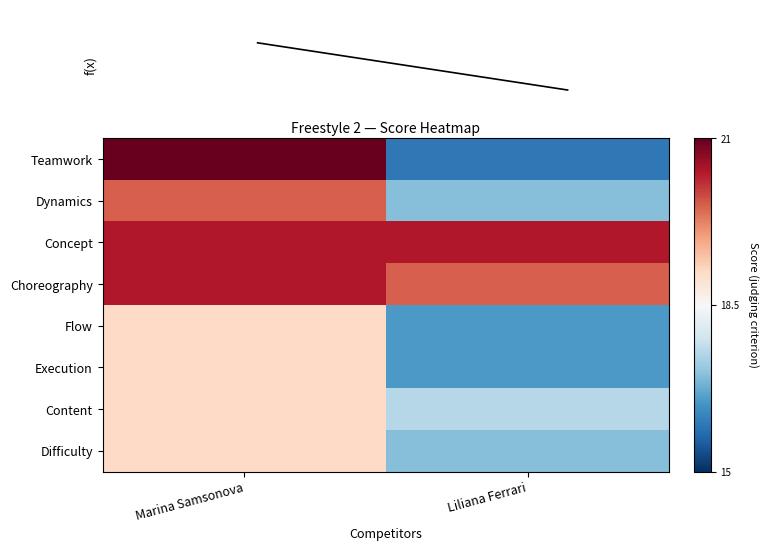

Between Liliana Ferrari and Marina Samsonova, which is larger?

Marina Samsonova